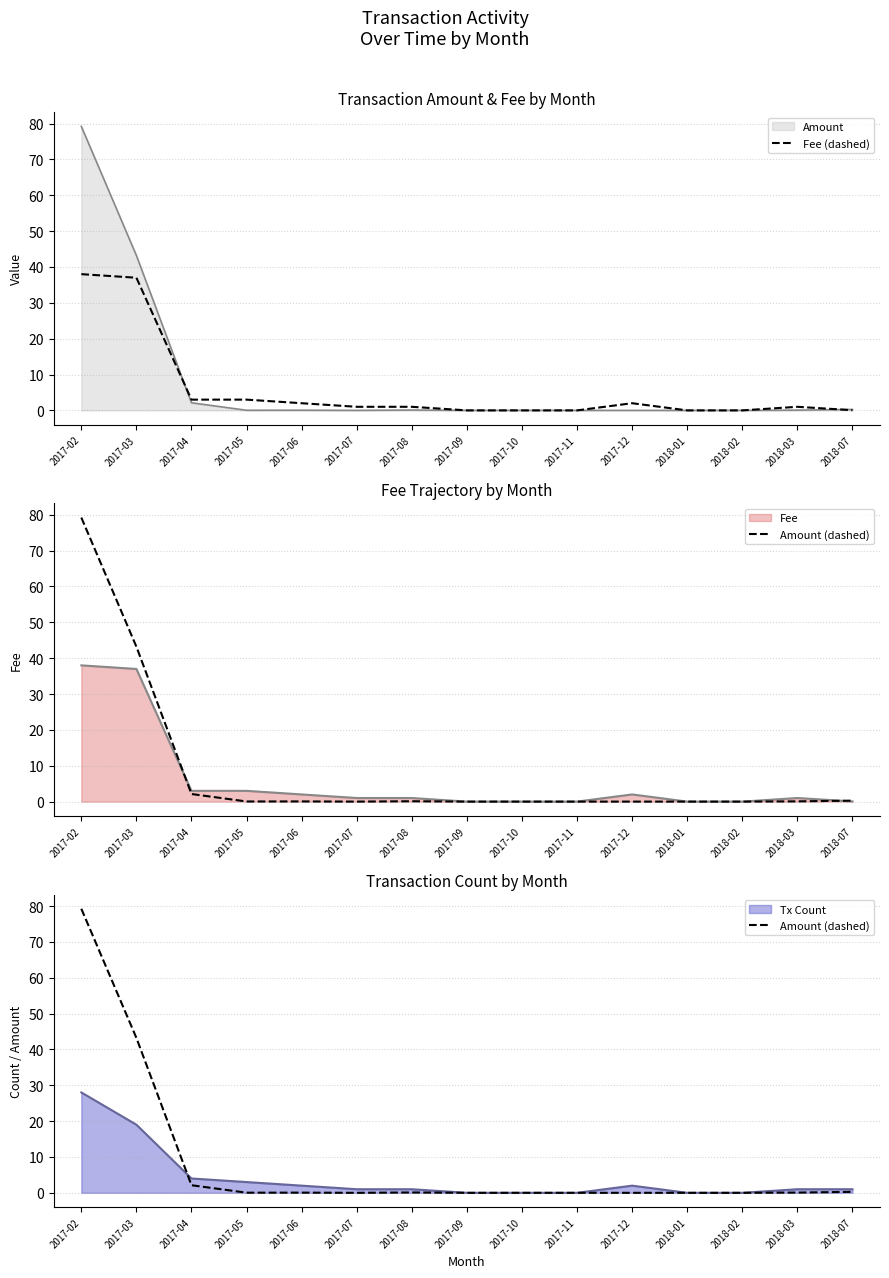

Rank the categories by Amount (dashed) value from lowest to highest.

2017-07, 2017-09, 2017-10, 2017-11, 2018-01, 2018-02, 2017-12, 2017-05, 2017-06, 2018-03, 2017-08, 2018-07, 2017-04, 2017-03, 2017-02